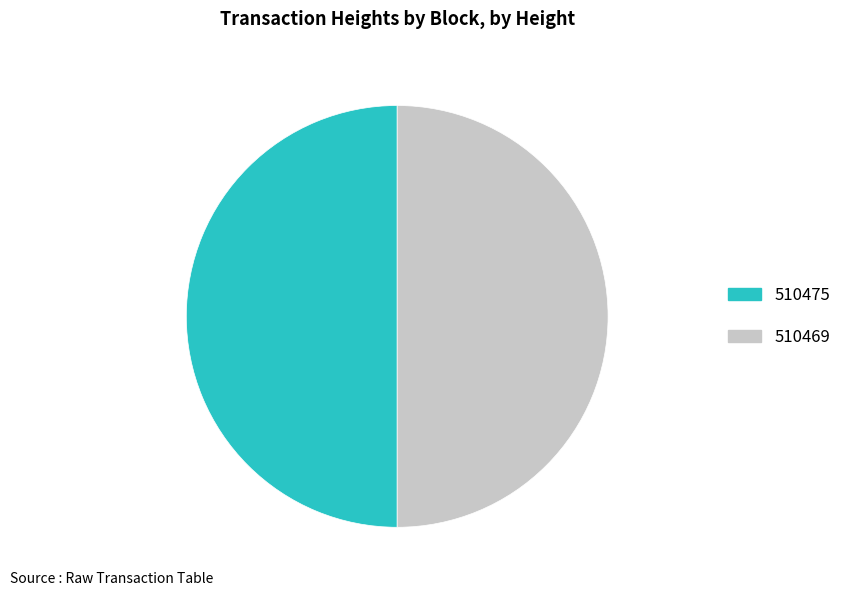

Combined, do 510475 and 510469 account for over 50%?

Yes